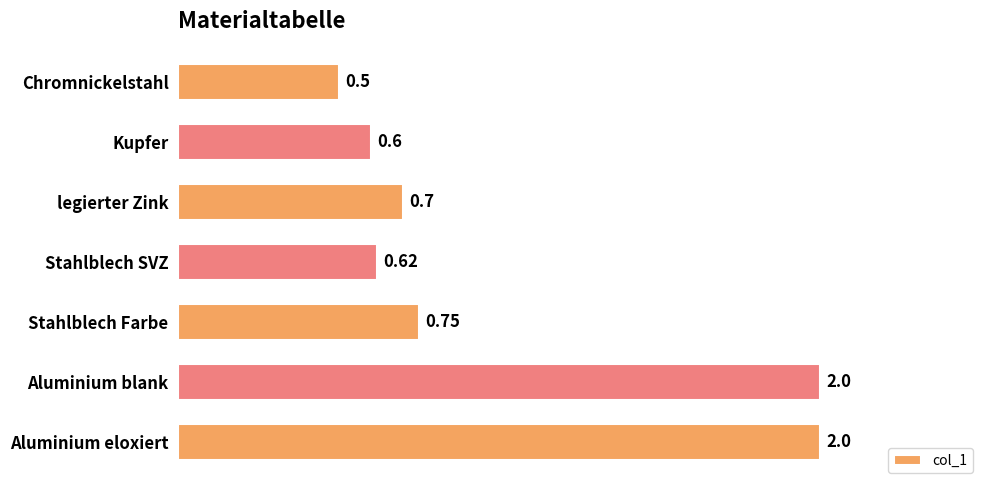

Which category has the lowest value across all series?

Chromnickelstahl